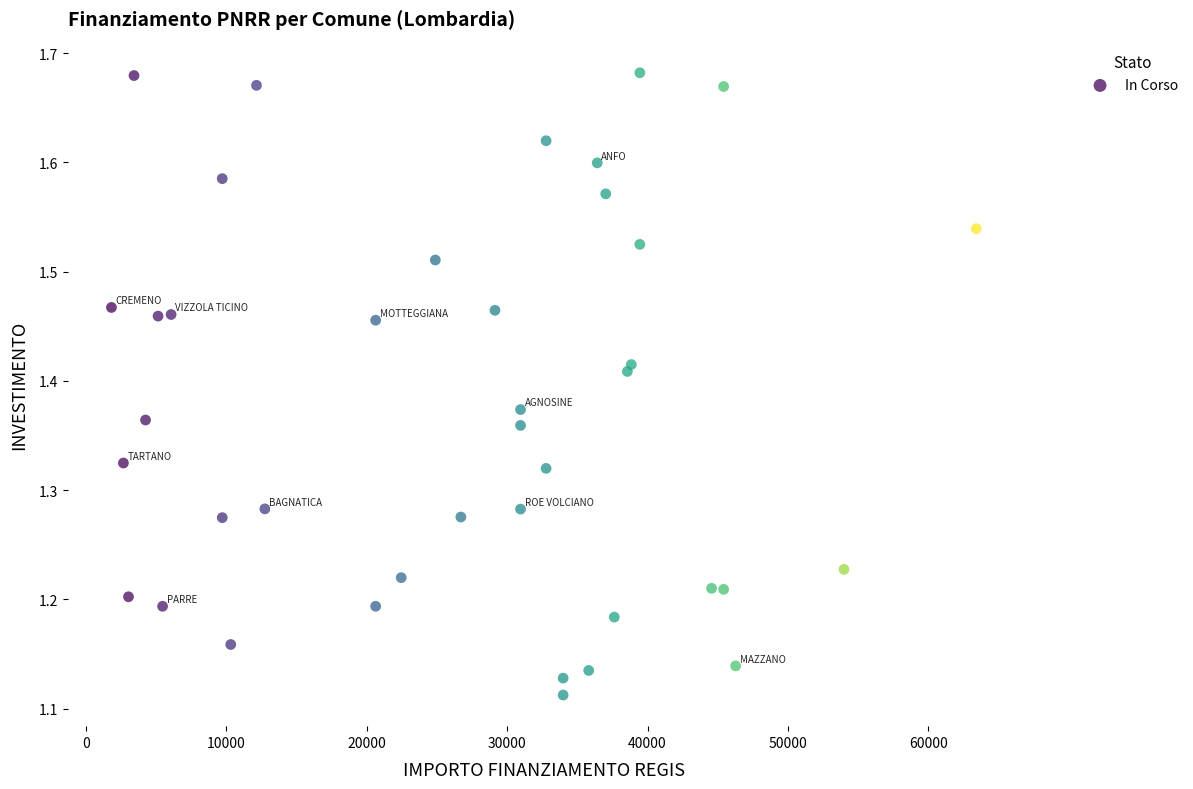

What is the range of X values (max minus min)?

61597.0